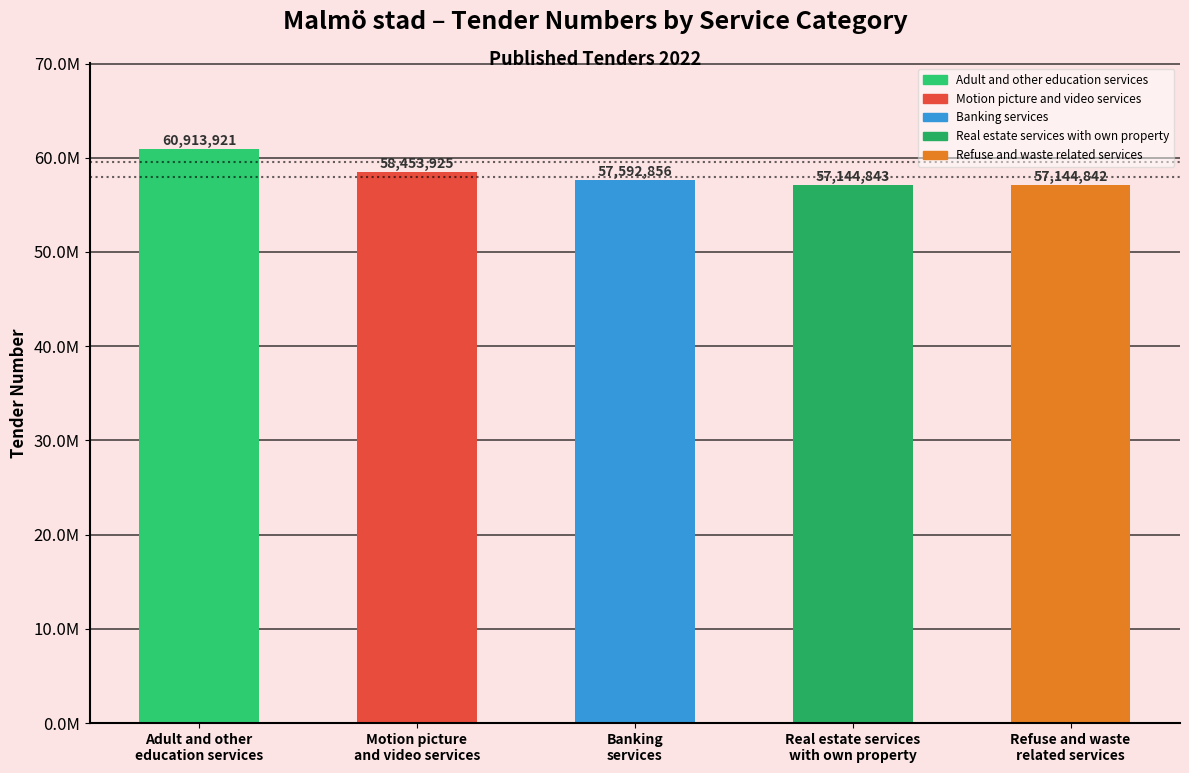

Are the bars horizontal?

No